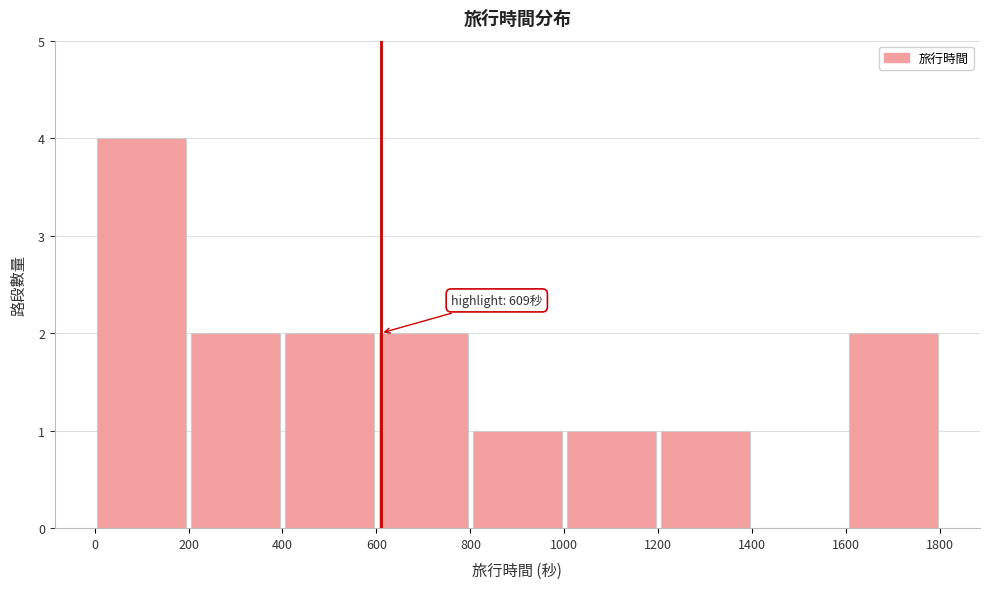

Over which range of the x-axis is the bar tallest?

0 to 200